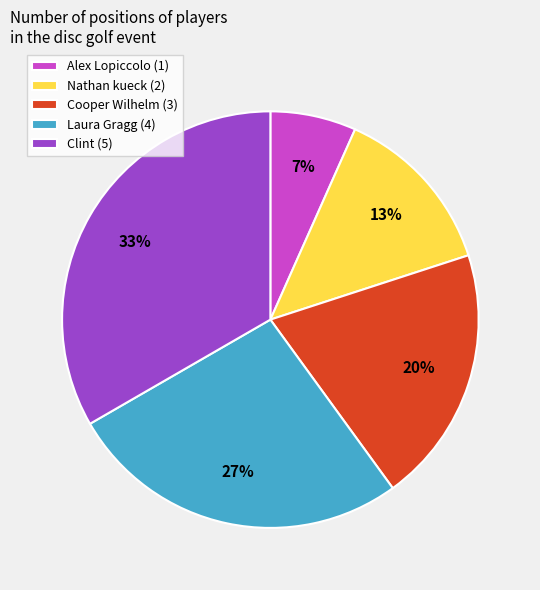

To the nearest percent, what portion does Nathan kueck (2) represent?

13%